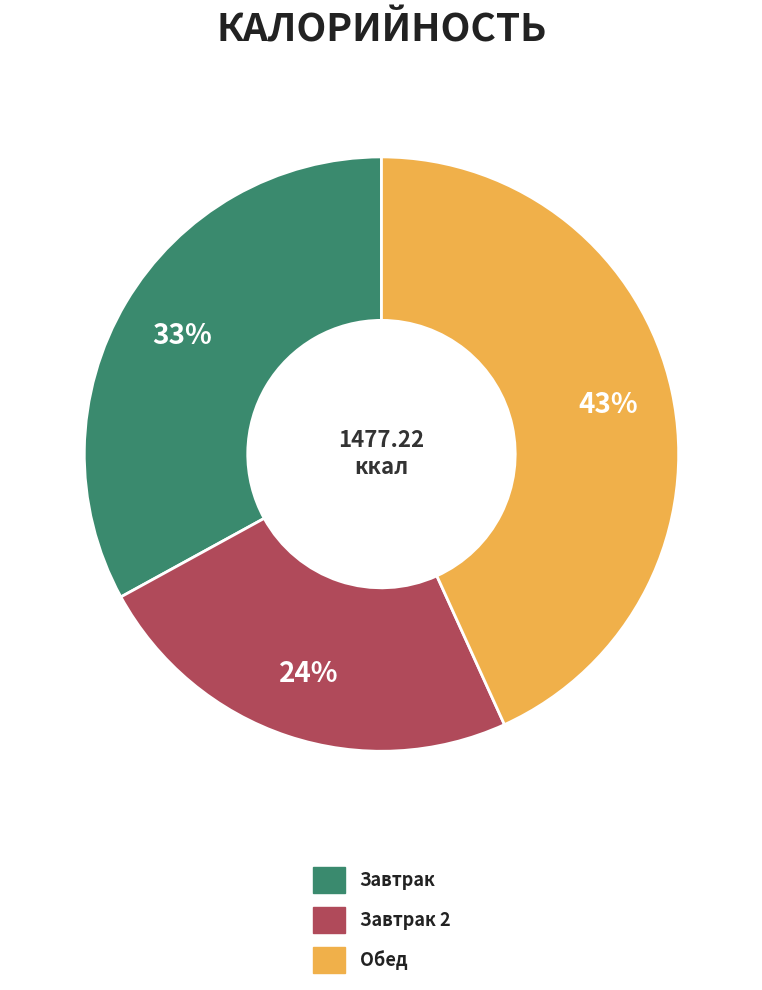

Is it true that Обед is 35% of the pie?

False